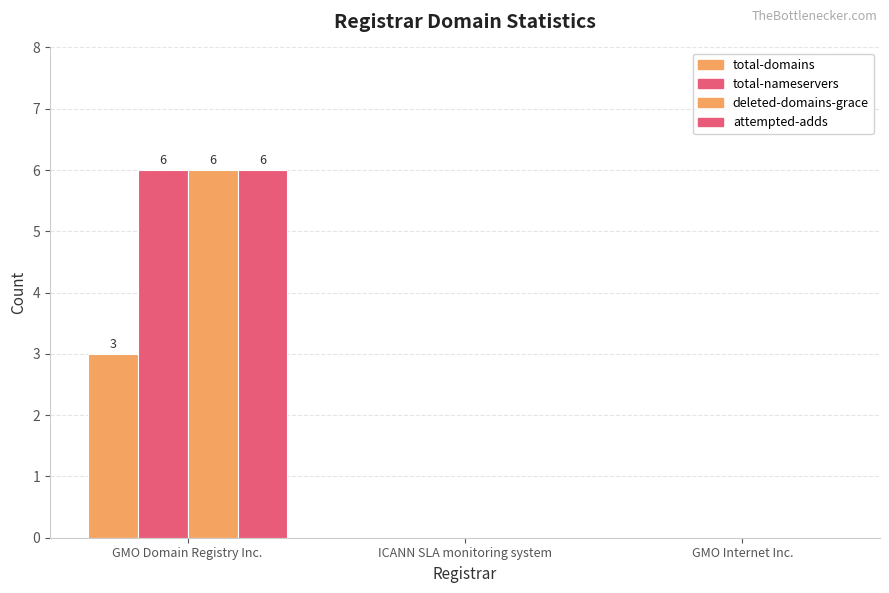

What is the difference between the maximum and minimum values in the total-domains series?

3